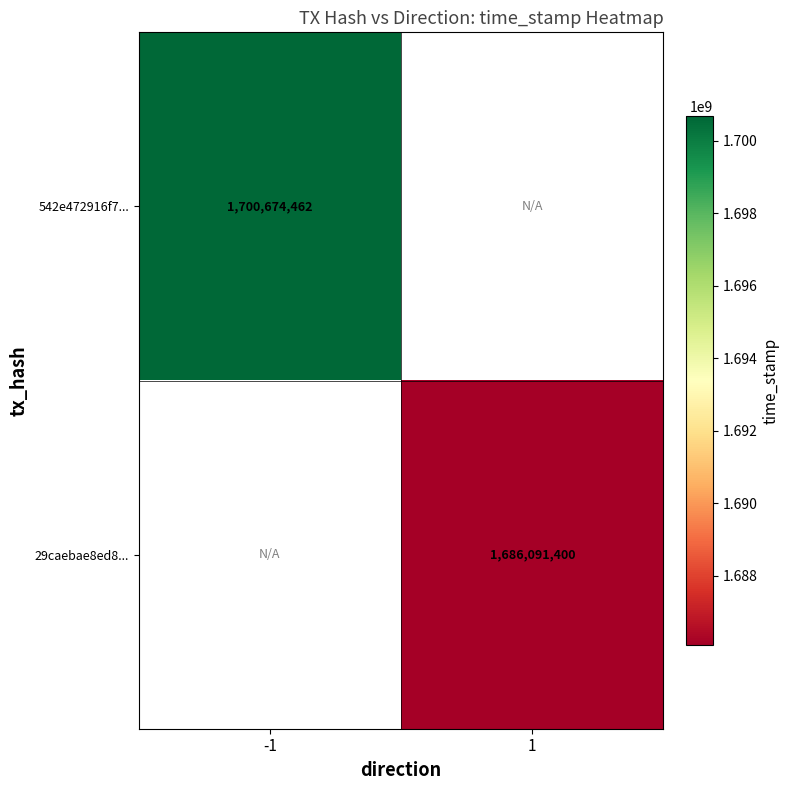

Is it true that 542e472916f7... equals 1700674462 at -1?

True